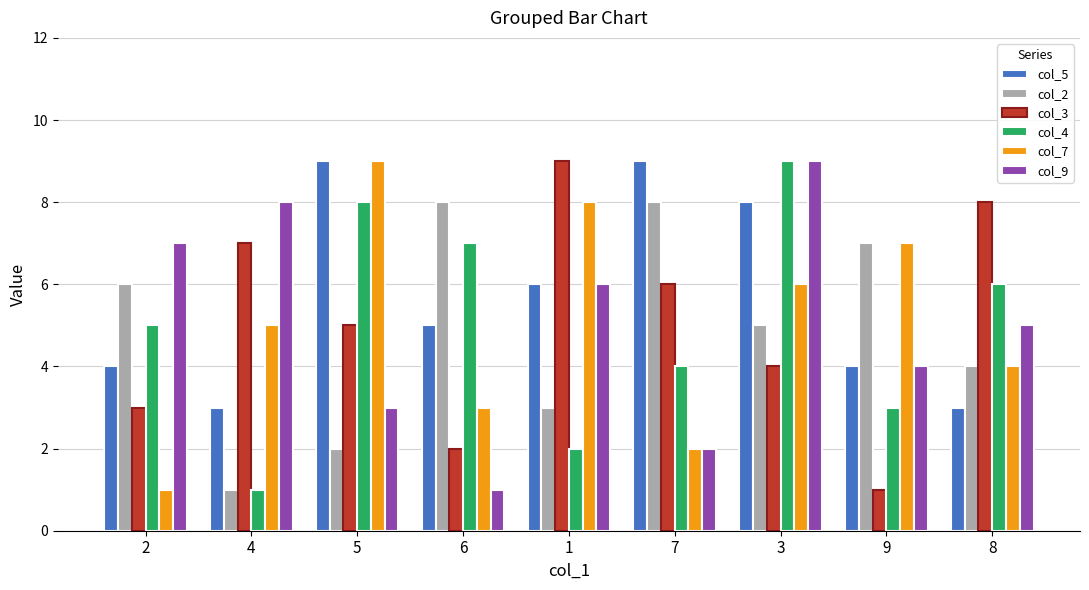

What is the spread (max minus min) of values at 7?

7